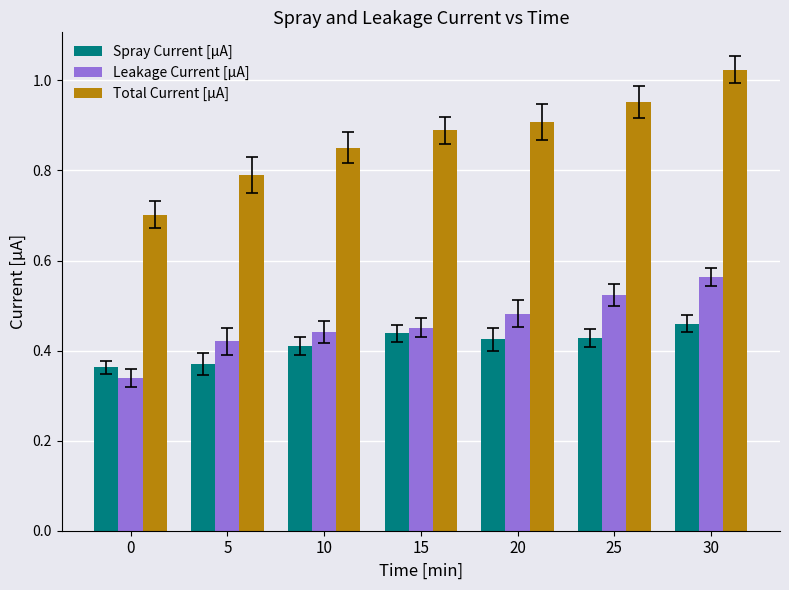

Which category has the highest value in the Leakage Current [μA] series?

30